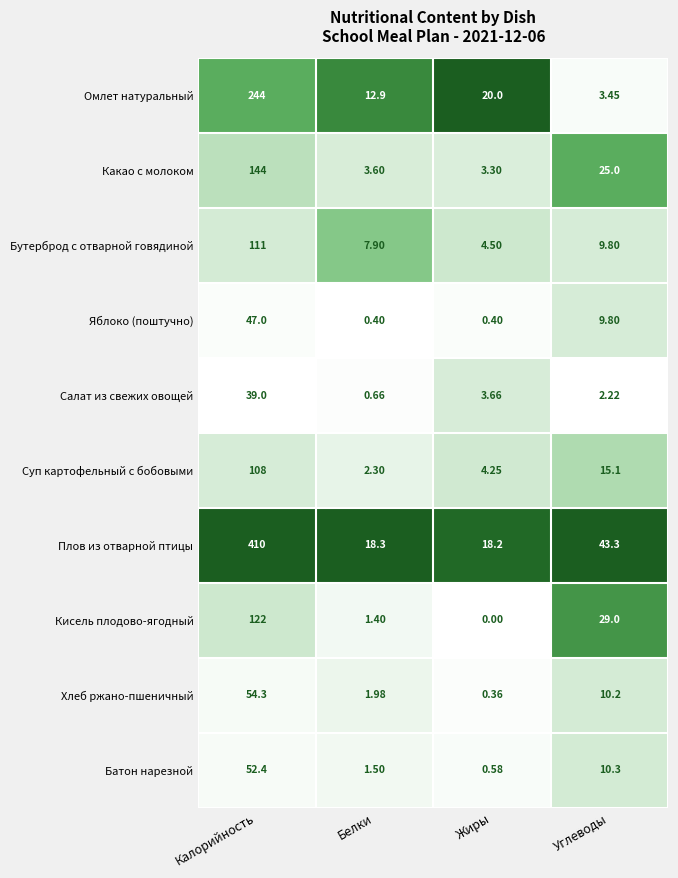

At which category is the sum across all series the highest?

Калорийность